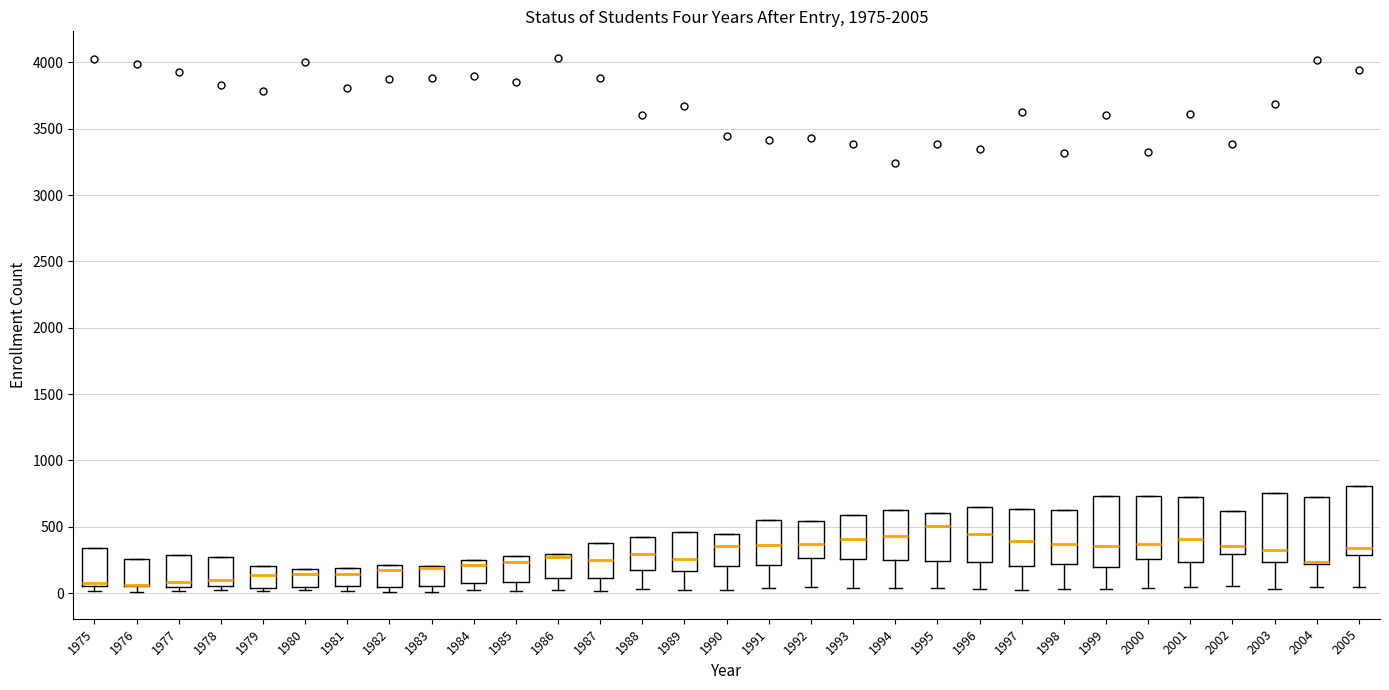

Reading left to right, read every box against the y-axis: the position of its median line, the range the box covers, and the ends of its whiskers. The values are not printed on the chart, so give them approximately, as read against the axis.

1975: median 100, box 50 to 350, whiskers 0 to 350
1976: median 50 (drawn on the box's lower edge), box 50 to 250, whiskers 0 to 250
1977: median 100, box 50 to 300, whiskers 0 to 300
1978: median 100, box 50 to 250, whiskers 0 to 250
1979: median 150, box 50 to 200, whiskers 0 to 200
1980: median 150, box 50 to 200, whiskers 0 to 200
1981: median 150, box 50 to 200, whiskers 0 to 200
1982: median 150, box 50 to 200, whiskers 0 to 200
1983: median 200 (drawn on the box's upper edge), box 50 to 200, whiskers 0 to 200
1984: median 200, box 100 to 250, whiskers 0 to 250
1985: median 250, box 100 to 300, whiskers 0 to 300
1986: median 300 (just below the box's upper edge), box 100 to 300, whiskers 0 to 300
1987: median 250, box 100 to 400, whiskers 0 to 400
1988: median 300, box 200 to 450, whiskers 50 to 450
1989: median 250, box 150 to 450, whiskers 50 to 450
1990: median 350, box 200 to 450, whiskers 0 to 450
1991: median 350, box 200 to 550, whiskers 50 to 550
1992: median 350, box 250 to 550, whiskers 50 to 550
1993: median 400, box 250 to 600, whiskers 50 to 600
1994: median 450, box 250 to 650, whiskers 50 to 650
1995: median 500, box 250 to 600, whiskers 50 to 600
1996: median 450, box 250 to 650, whiskers 50 to 650
1997: median 400, box 200 to 650, whiskers 0 to 650
1998: median 350, box 200 to 650, whiskers 50 to 650
1999: median 350, box 200 to 750, whiskers 50 to 750
2000: median 350, box 250 to 750, whiskers 50 to 750
2001: median 400, box 250 to 750, whiskers 50 to 750
2002: median 350, box 300 to 600, whiskers 50 to 600
2003: median 350, box 250 to 750, whiskers 50 to 750
2004: median 250 (drawn on the box's lower edge), box 200 to 750, whiskers 50 to 750
2005: median 350, box 300 to 800, whiskers 50 to 800